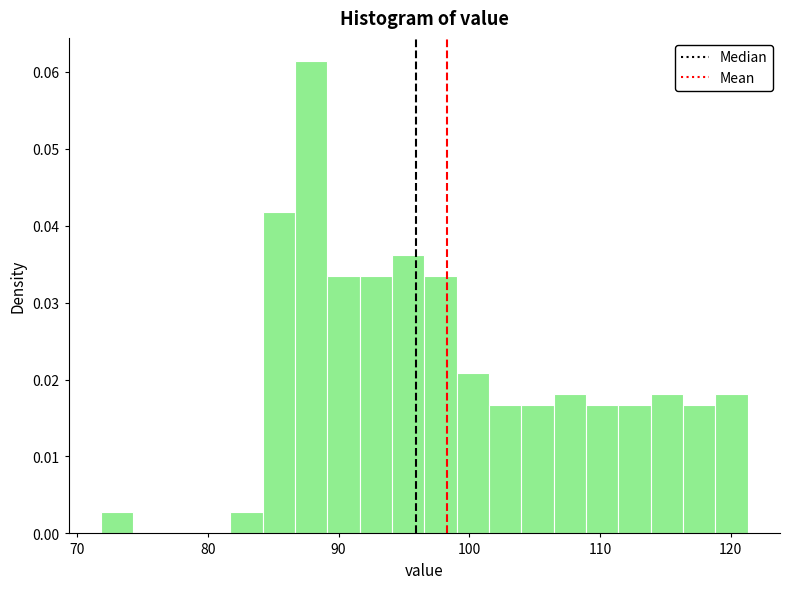

Around what value on the x-axis is the tallest bar? Give the approximate position of its centre, as read against the axis.

88